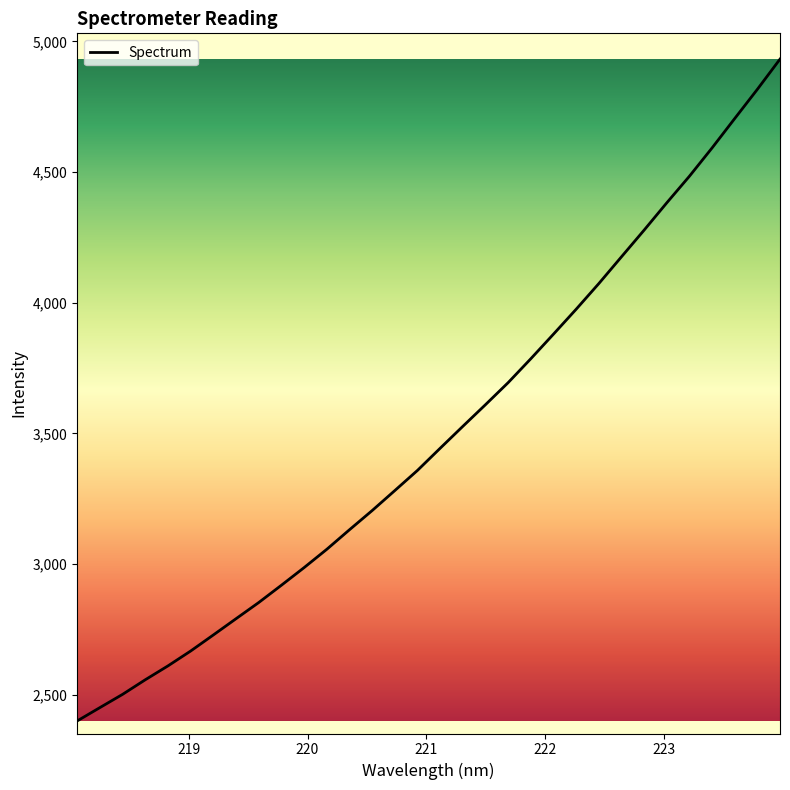

What is the difference between the maximum and minimum values?

2532.3